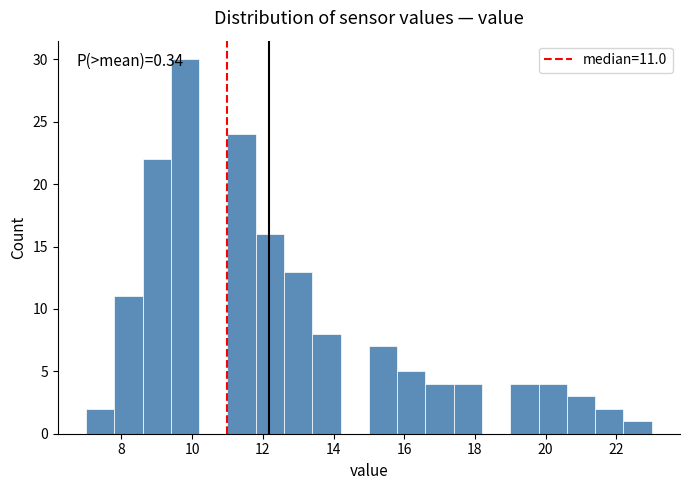

Which range on the x-axis has the tallest bar?

9.4 to 10.2